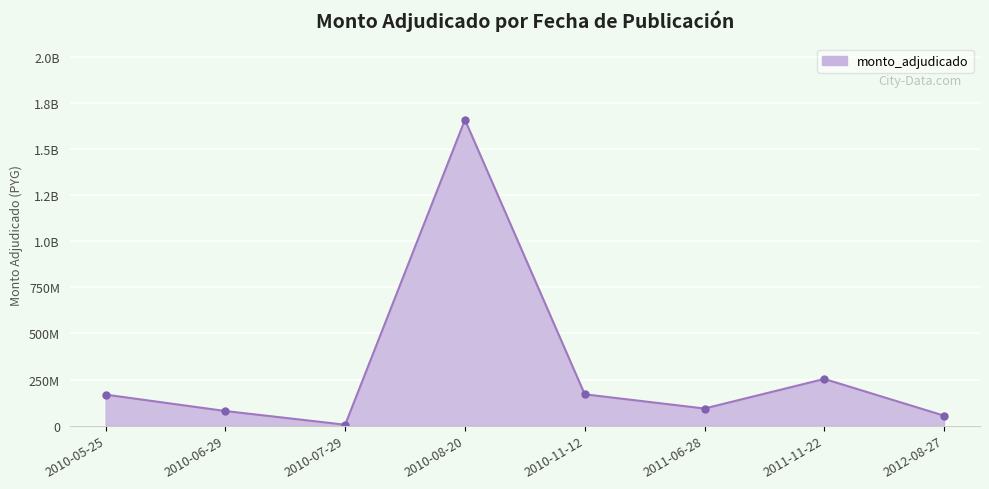

List the labels in order of value, largest first.

2010-08-20, 2011-11-22, 2010-11-12, 2010-05-25, 2011-06-28, 2010-06-29, 2012-08-27, 2010-07-29